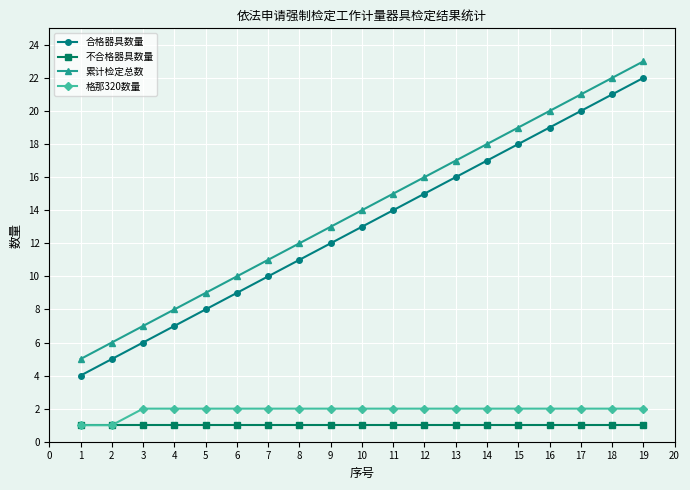

How many distinct data groups are displayed?

4